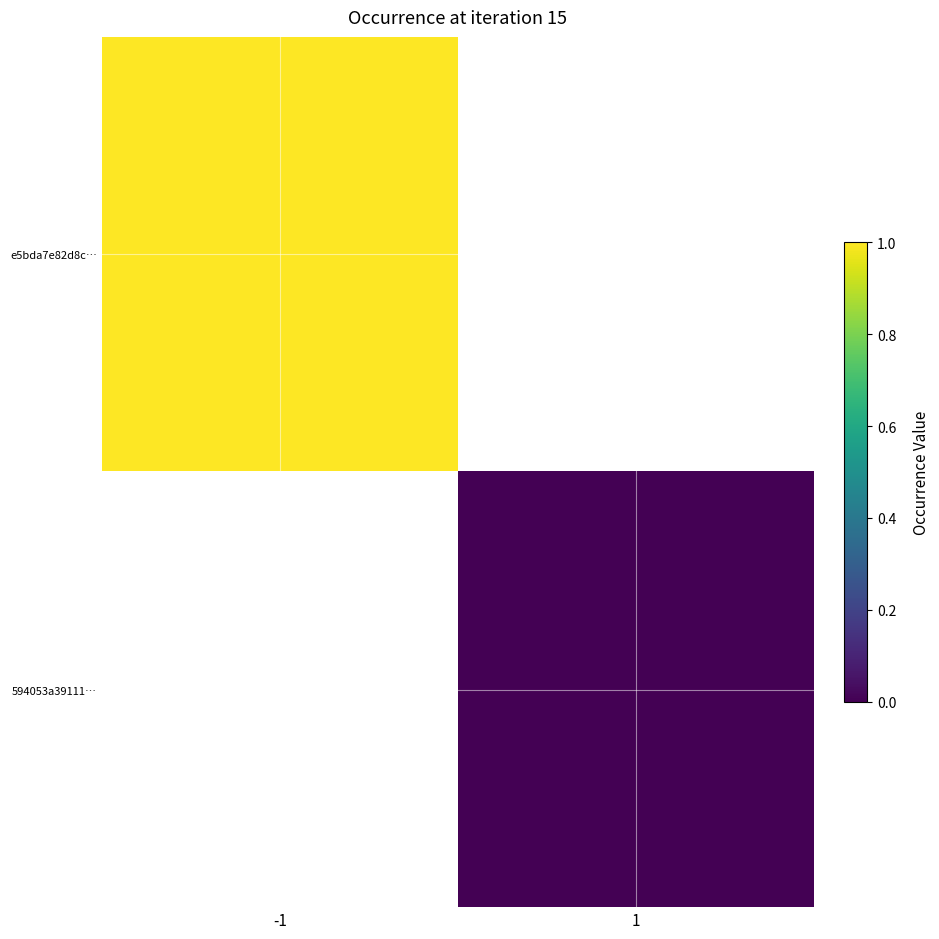

Rank the categories by e5bda7e82d8c… value from highest to lowest.

-1, 1